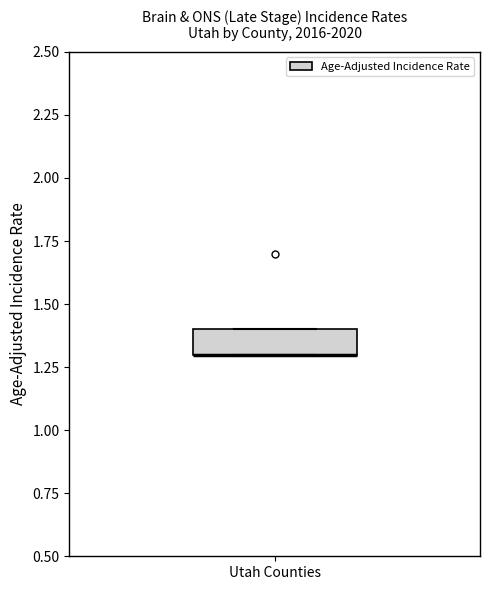

Read this box plot against the y-axis: the position of the median line, the range covered by the box, and the ends of both whiskers. The values are not printed on the chart, so give them approximately, as read against the axis.

median 1.3 (drawn on the box's lower edge), box 1.3 to 1.4, whiskers 1.3 to 1.4